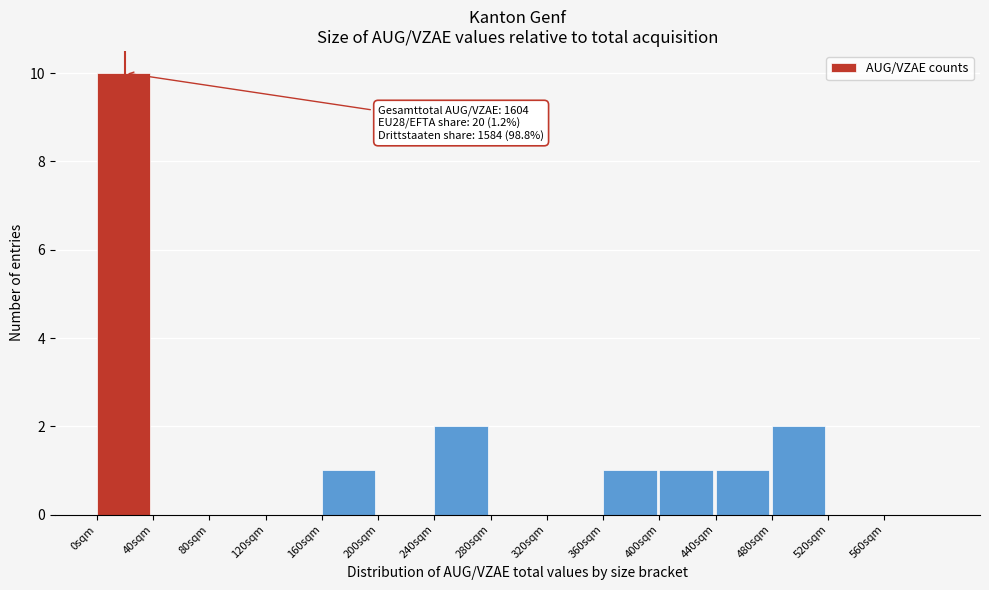

Which range on the x-axis has the tallest bar?

0 to 40